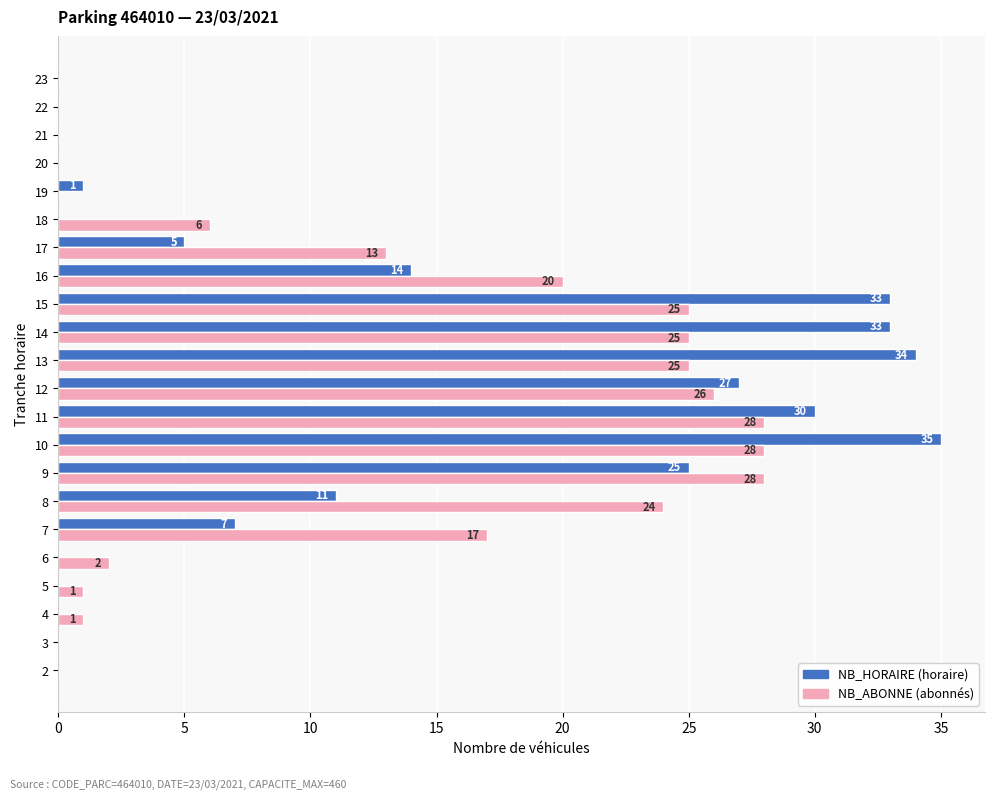

At which category is the sum across all series the highest?

10